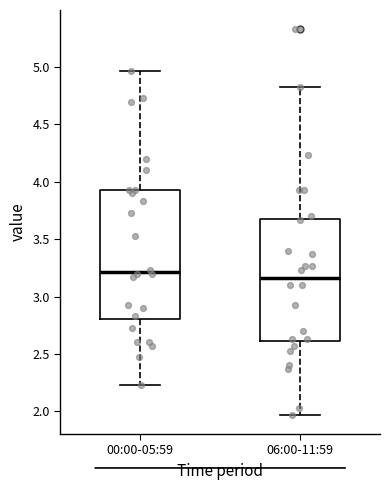

Reading left to right, read every box against the y-axis: the position of its median line, the range the box covers, and the ends of its whiskers. The values are not printed on the chart, so give them approximately, as read against the axis.

00:00-05:59: median 3.20, box 2.80 to 3.95, whiskers 2.25 to 4.95
06:00-11:59: median 3.15, box 2.60 to 3.70, whiskers 1.95 to 4.85